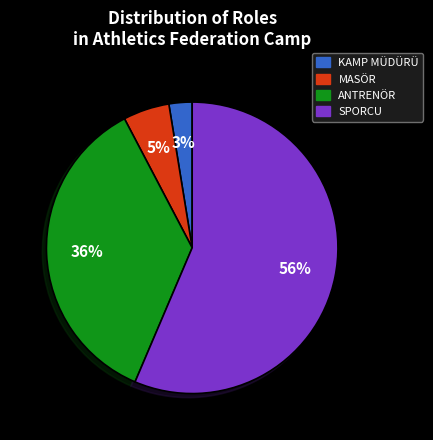

Does any single category account for the majority?

Yes